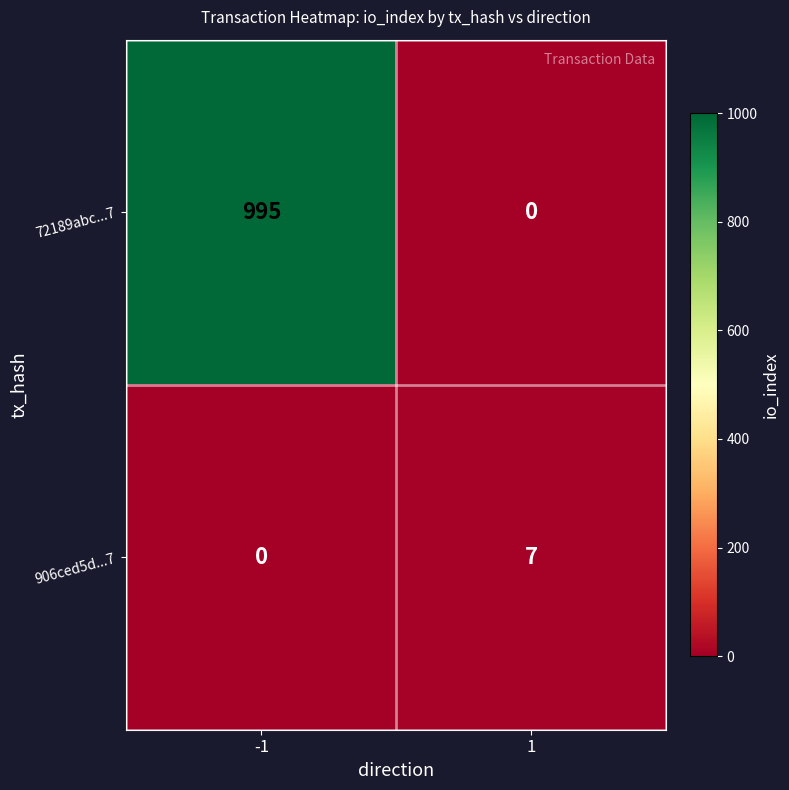

Which series has the largest total across all categories?

72189abc...7